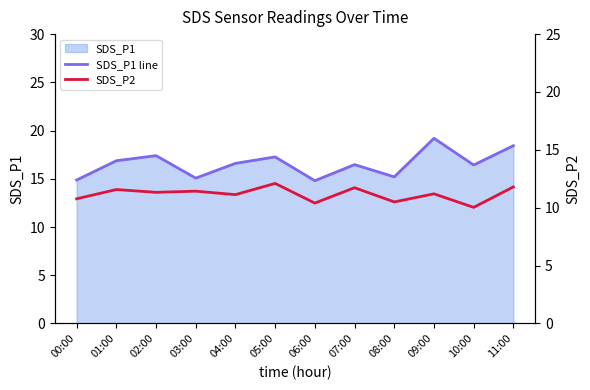

Is it true that SDS_P2 equals 7.1 at 00:00?

False